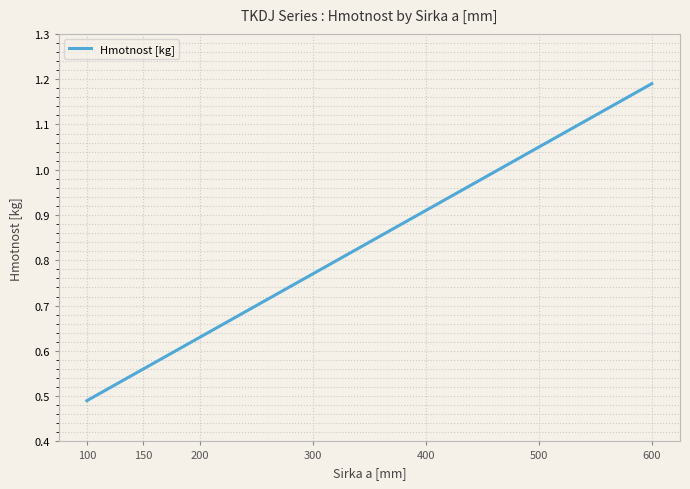

What is the difference between the values at 300 and 400?

0.1